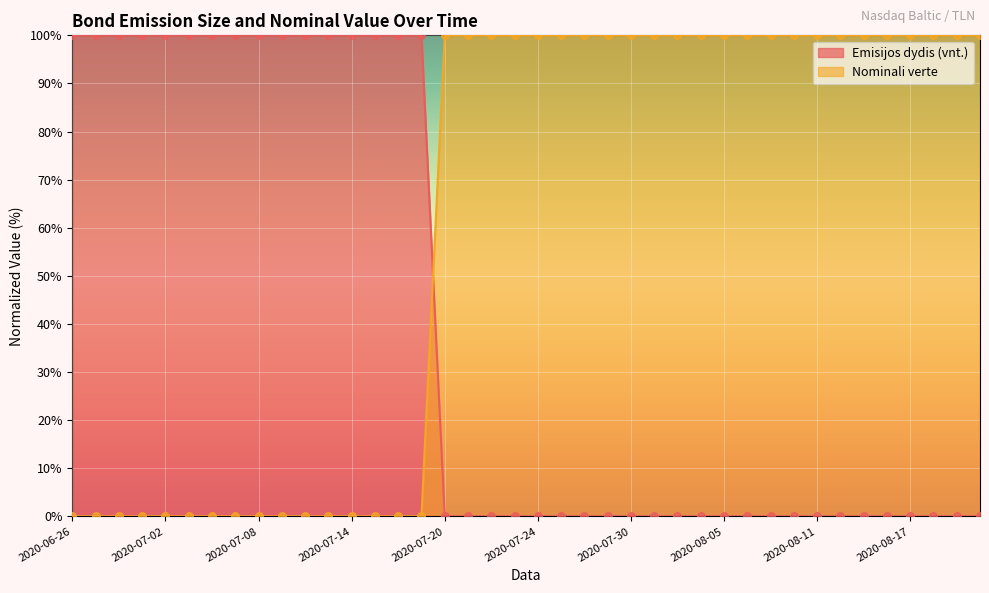

What are all the series names shown in the legend?

Emisijos dydis (vnt.), Nominali verte